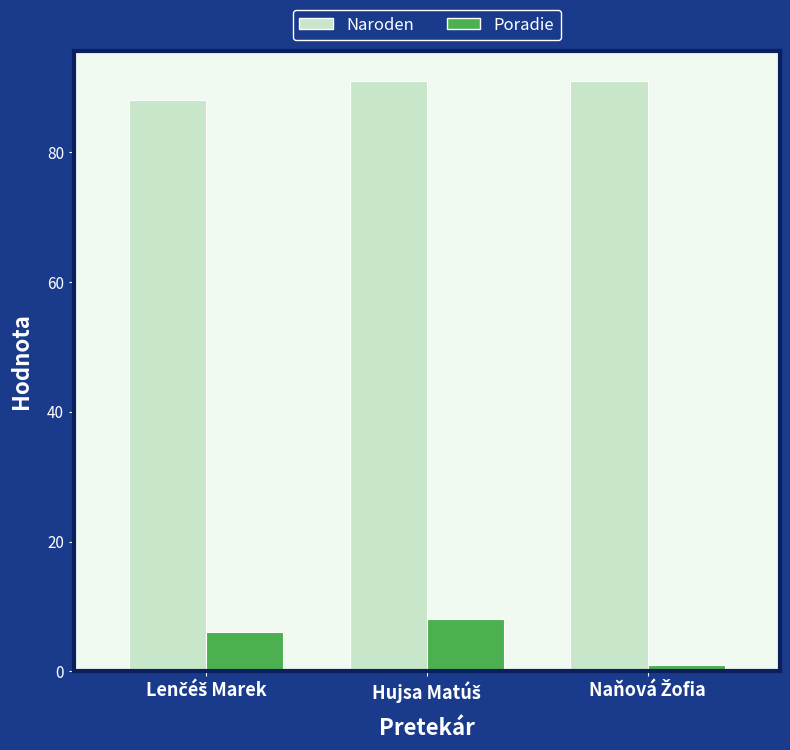

What is the average value of the Poradie series?

5